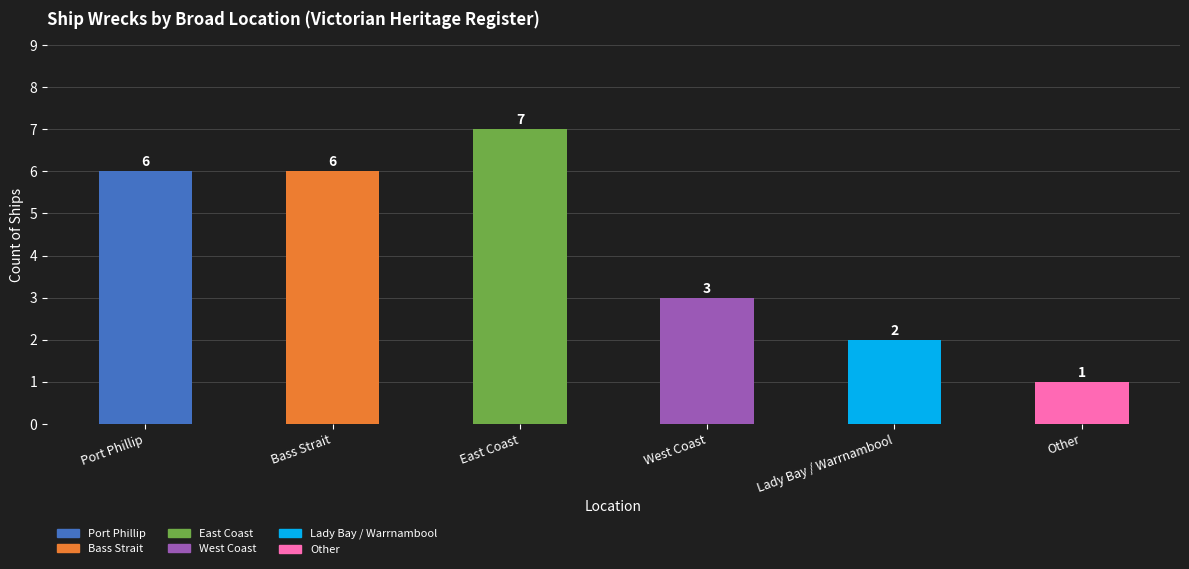

Where does the data first go above 6?

East Coast